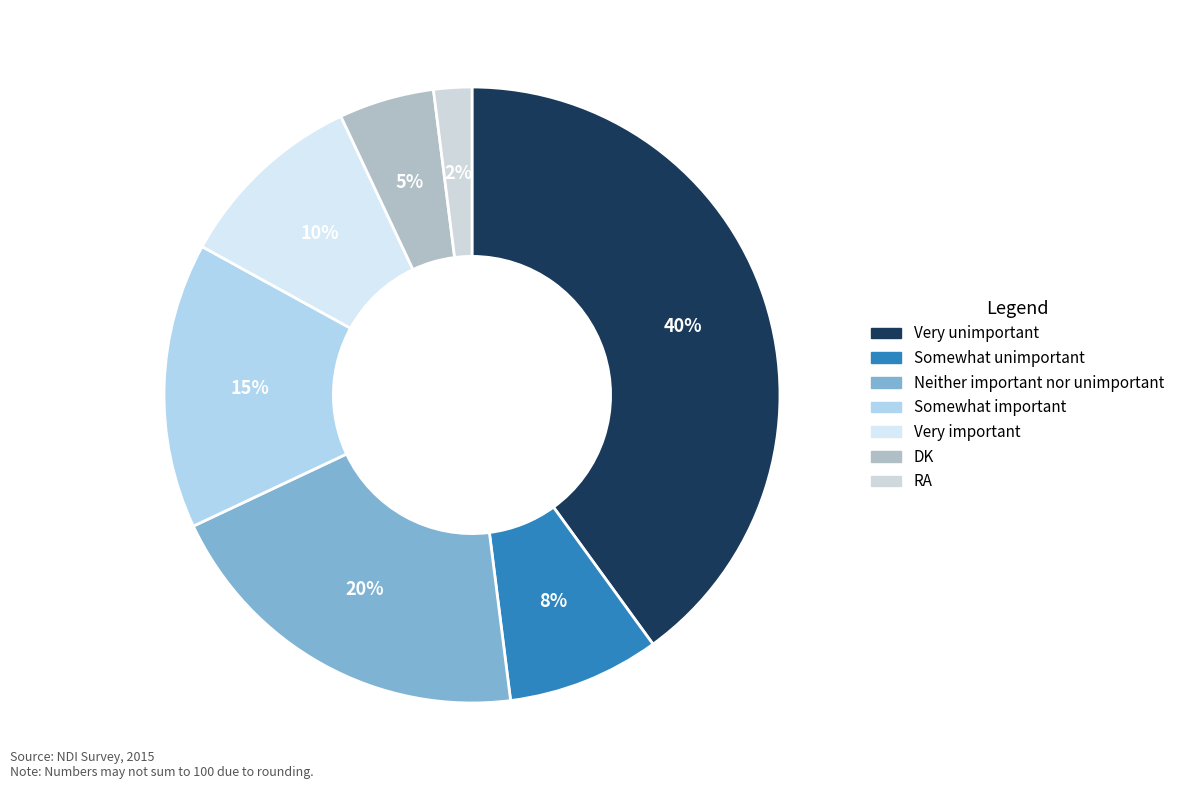

What is the largest slice in the pie chart?

Very unimportant